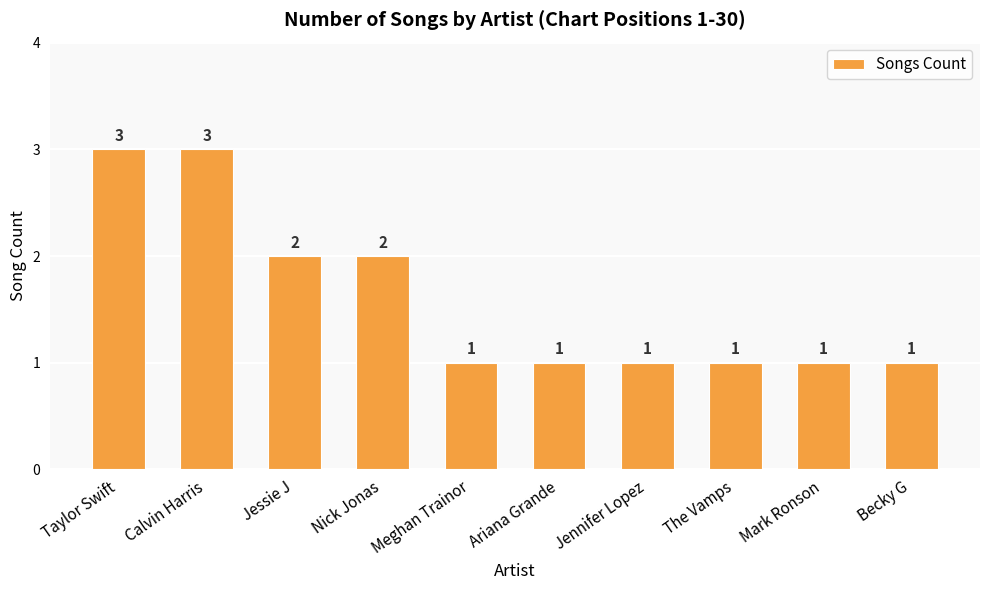

What is the maximum value shown in the chart?

3